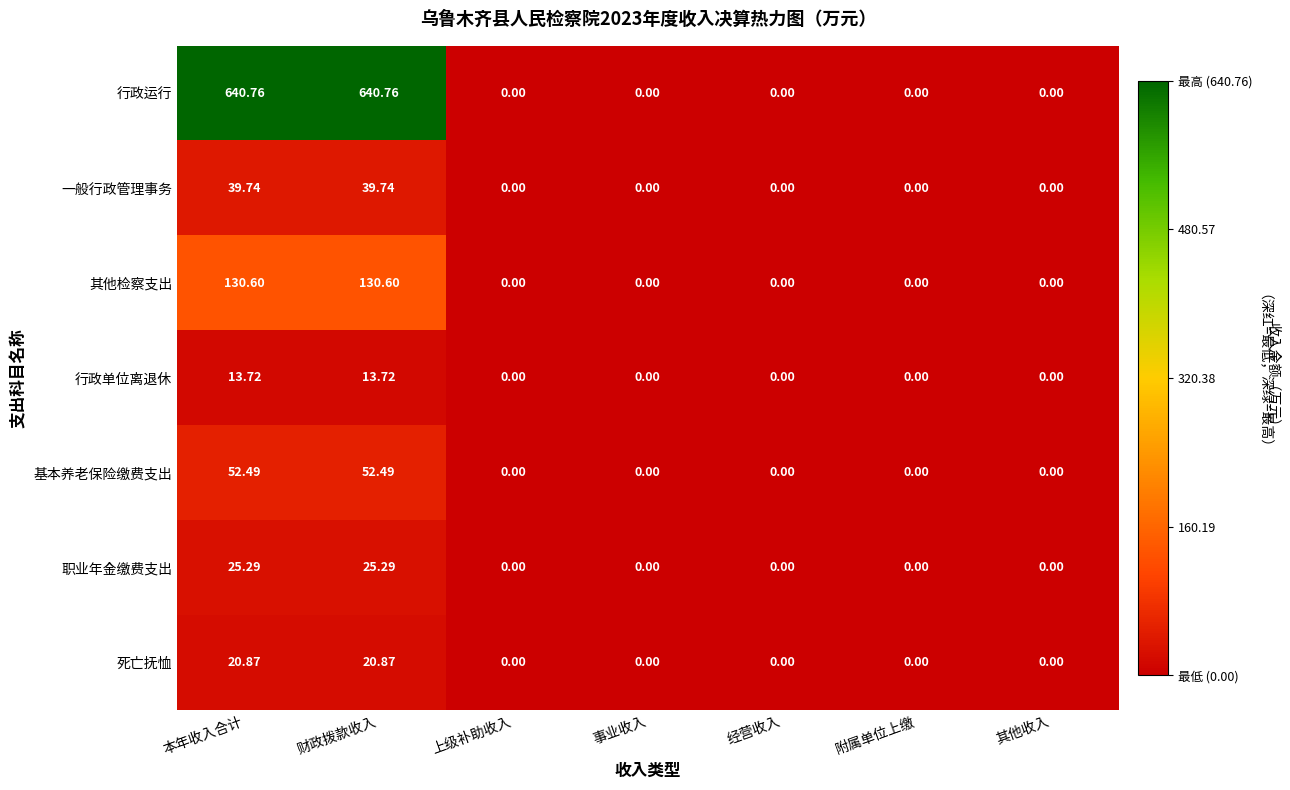

Which series has the largest total across all categories?

行政运行